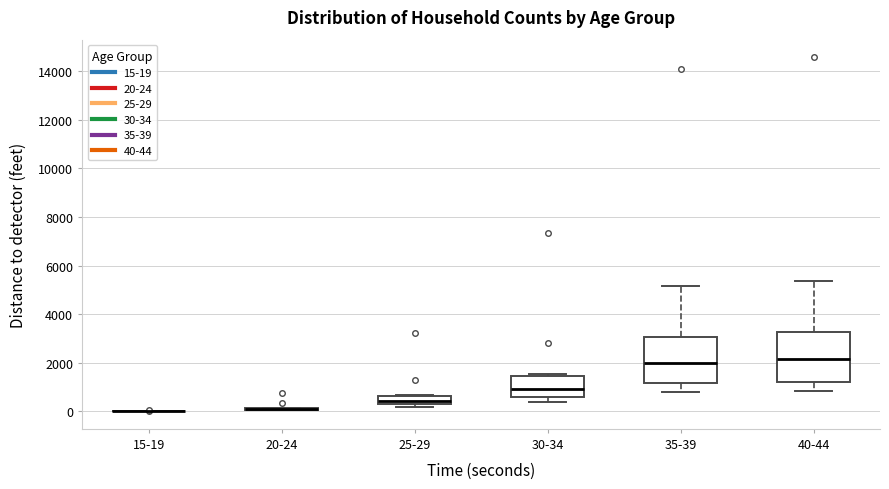

Reading left to right, read every box against the y-axis: the position of its median line, the range the box covers, and the ends of its whiskers. The values are not printed on the chart, so give them approximately, as read against the axis.

15-19: box collapsed to a line at 0, whiskers 0 to 0
20-24: box collapsed to a line at 0, whiskers 0 to 200
25-29: median 400 (just above the box's lower edge), box 400 to 600, whiskers 200 to 600
30-34: median 1000, box 600 to 1400, whiskers 400 to 1600
35-39: median 2000, box 1200 to 3000, whiskers 800 to 5200
40-44: median 2200, box 1200 to 3200, whiskers 800 to 5400